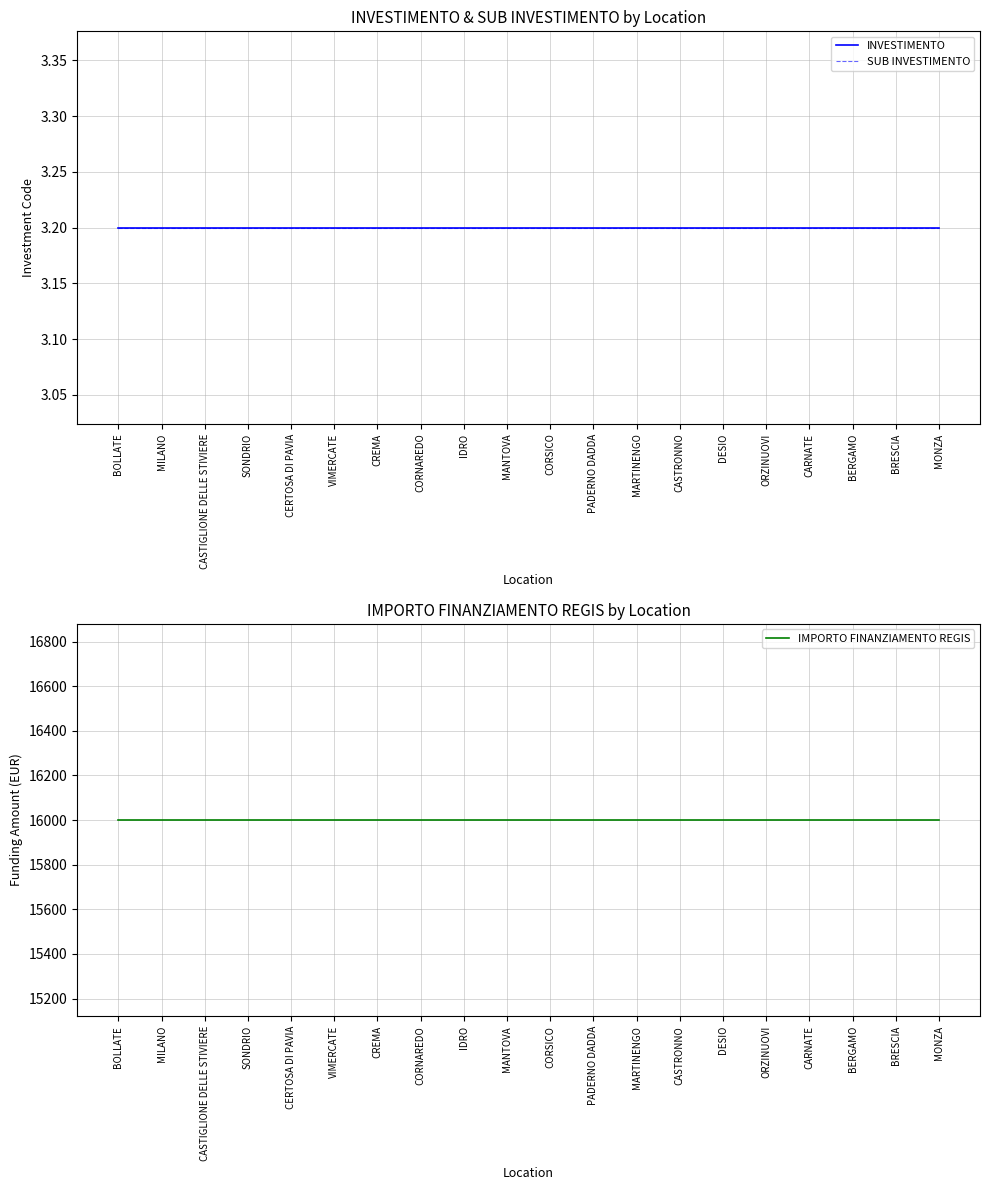

What is the label of the 8th point from the right?

MARTINENGO